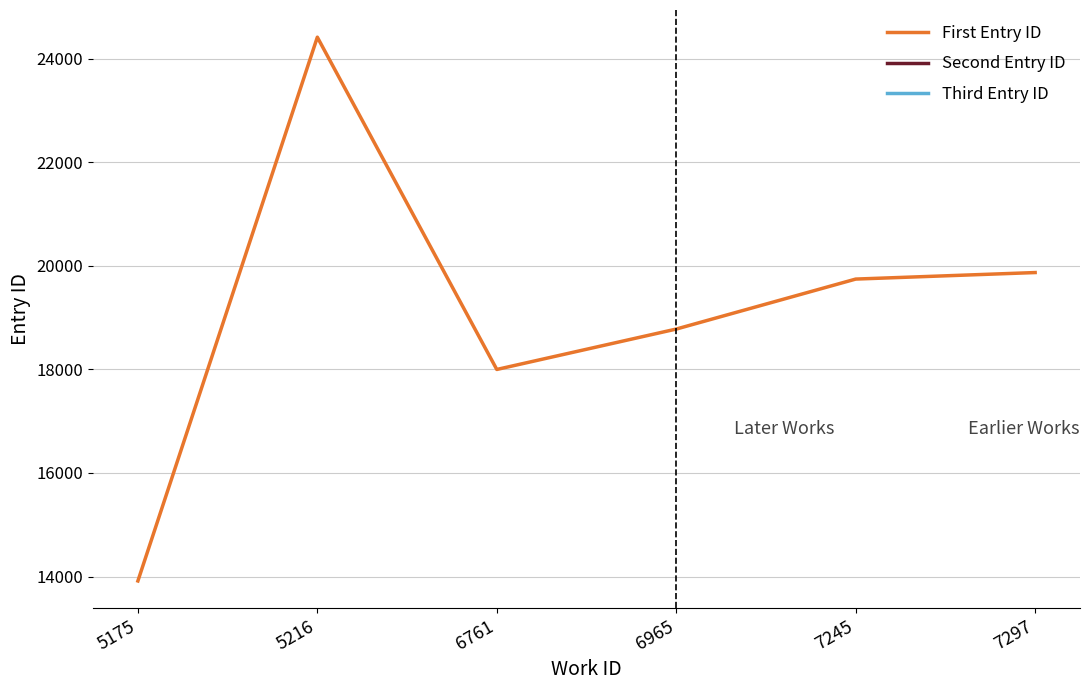

What is the difference between the second highest and second lowest values in the First Entry ID series?

1871